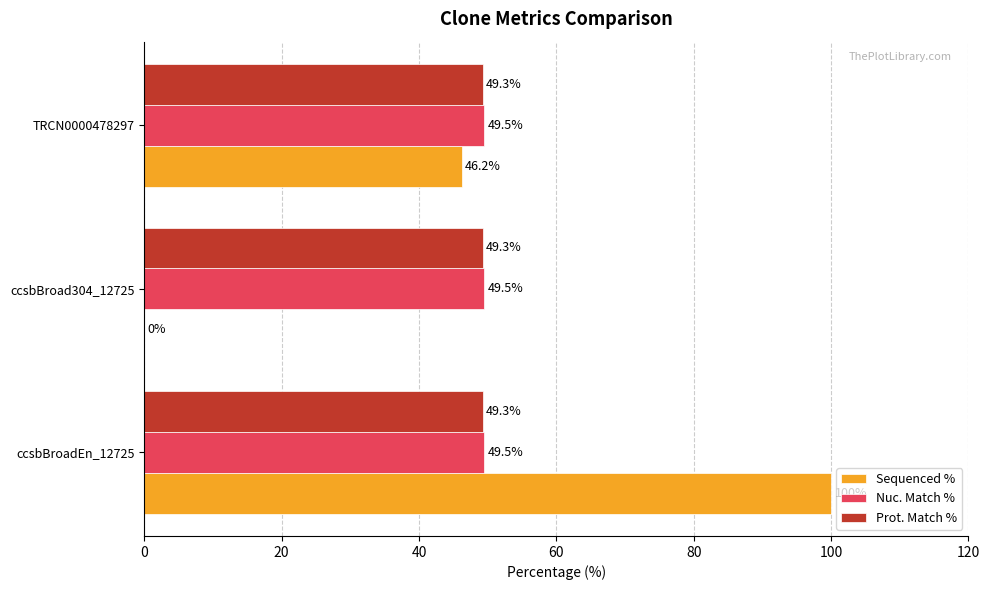

At which label is Sequenced % closest to 50?

TRCN0000478297